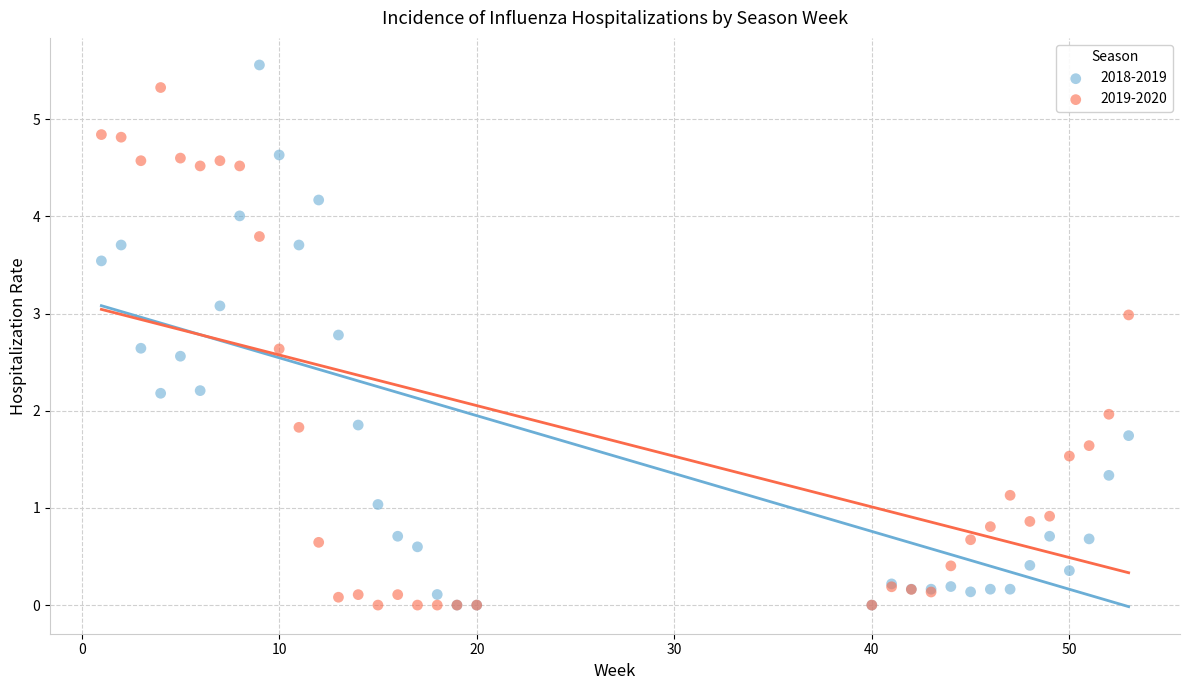

Which series has the largest Y range (max minus min)?

2018-2019